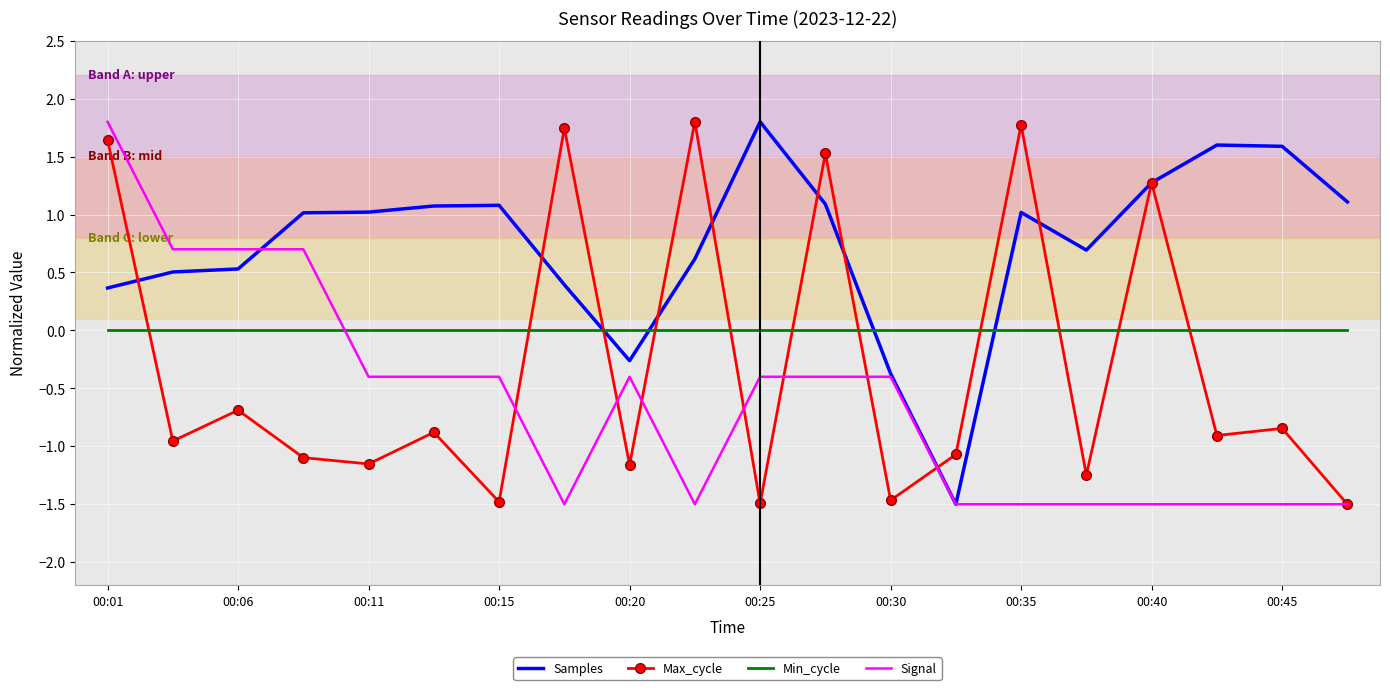

After their last crossing, which series has the higher values: Max_cycle or Min_cycle?

Min_cycle